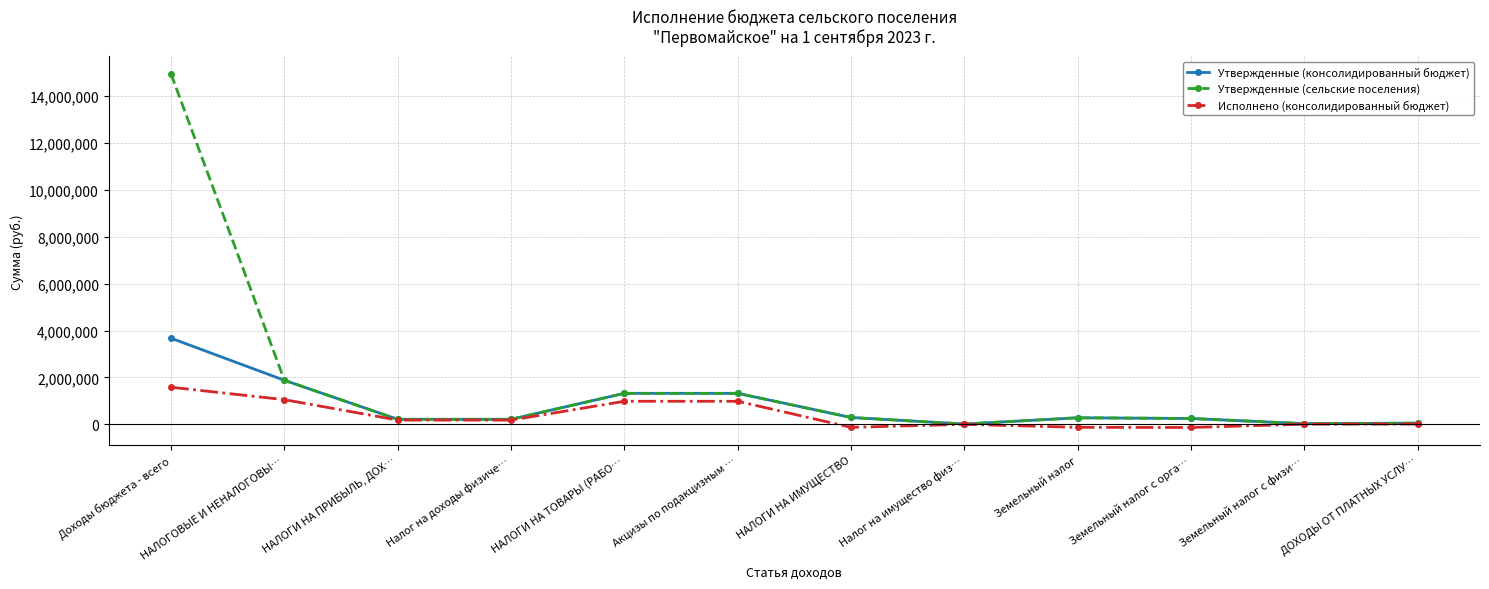

Where is Утвержденные (сельские поселения) nearest to the value 7479920?

НАЛОГОВЫЕ И НЕНАЛОГОВЫ…